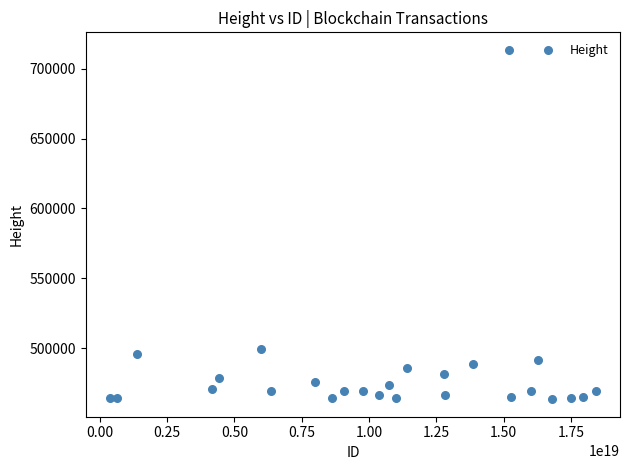

What is the range of X values (max minus min)?

18040526053324281856